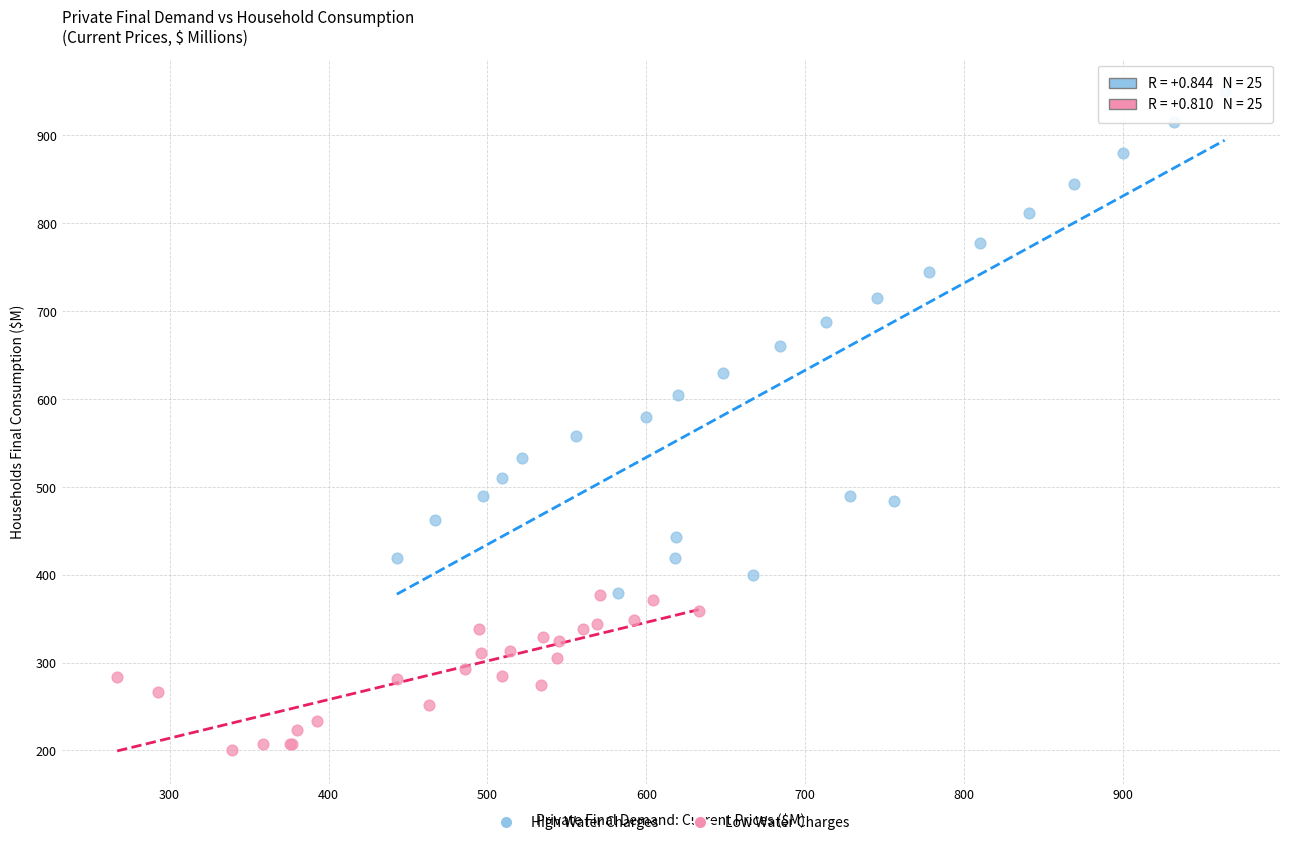

Which series has the widest spread of Y values?

High Water Charges